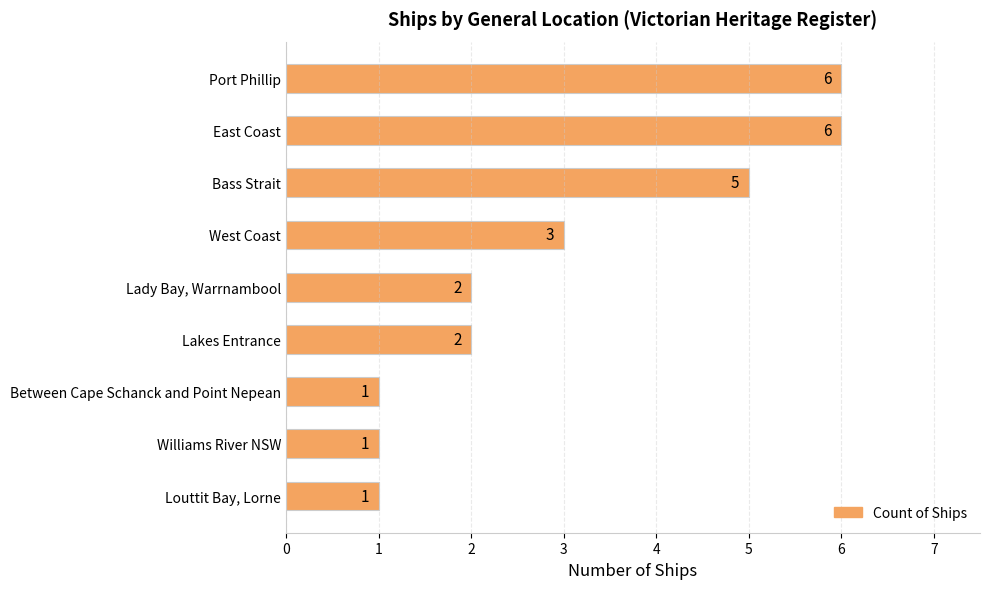

What position from the bottom is Bass Strait?

7